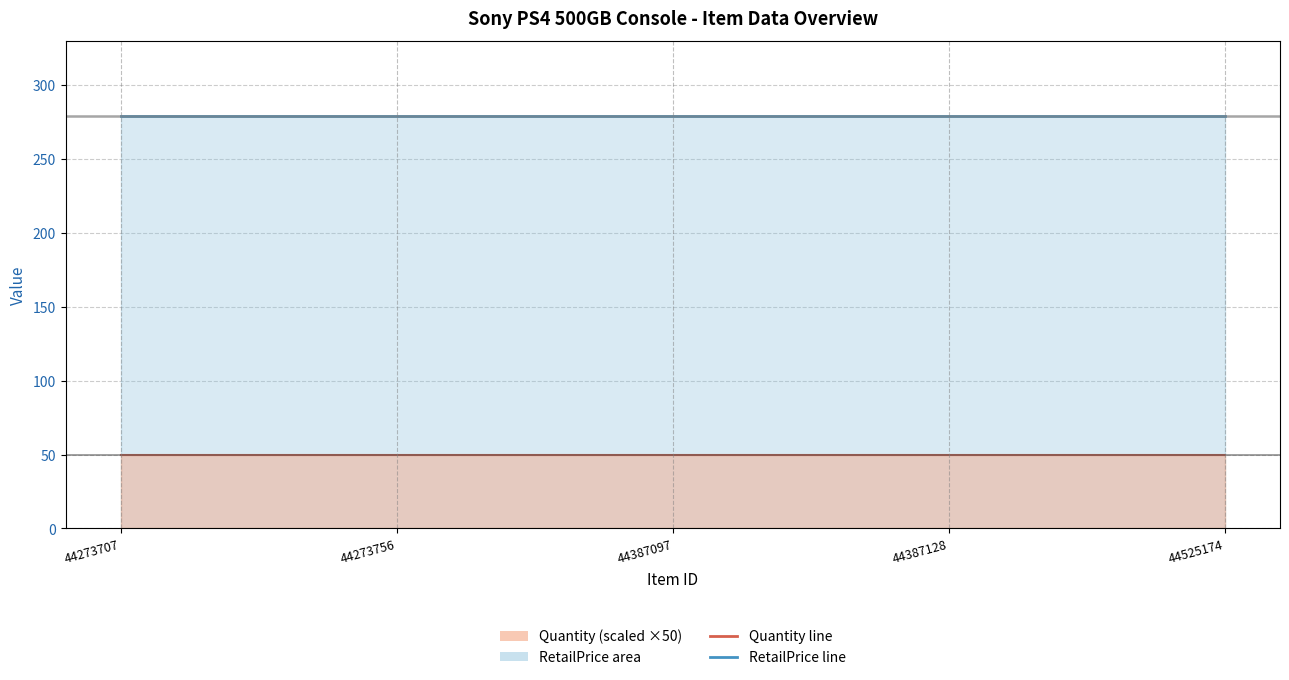

Is the value of Quantity at 44525174 greater than the value of RetailPrice at 44387128?

No